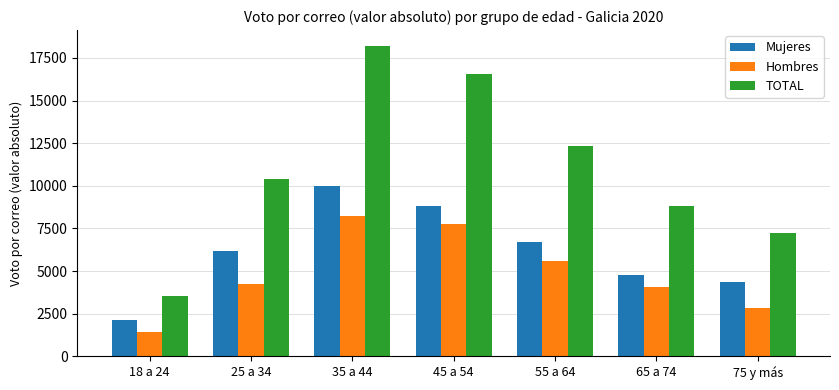

Reading left to right, list all the values displayed in this chart.

Mujeres: 2118	6196	9991	8804	6722	4750	4383
Hombres: 1446	4213	8229	7739	5604	4041	2821
TOTAL: 3564	10409	18220	16543	12326	8791	7204